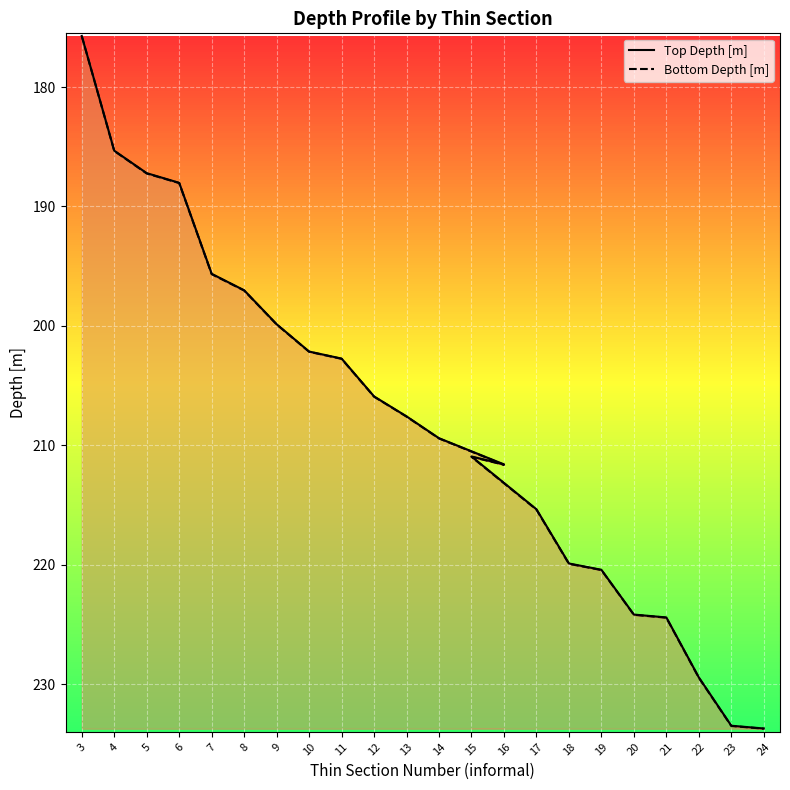

True or false: Top Depth [m] and Bottom Depth [m] cross at least once.

False